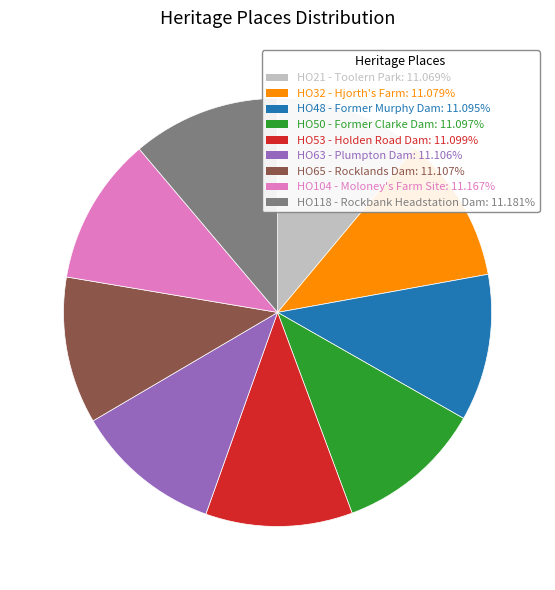

Is HO104 - Moloney's Farm Site the majority of the pie?

No